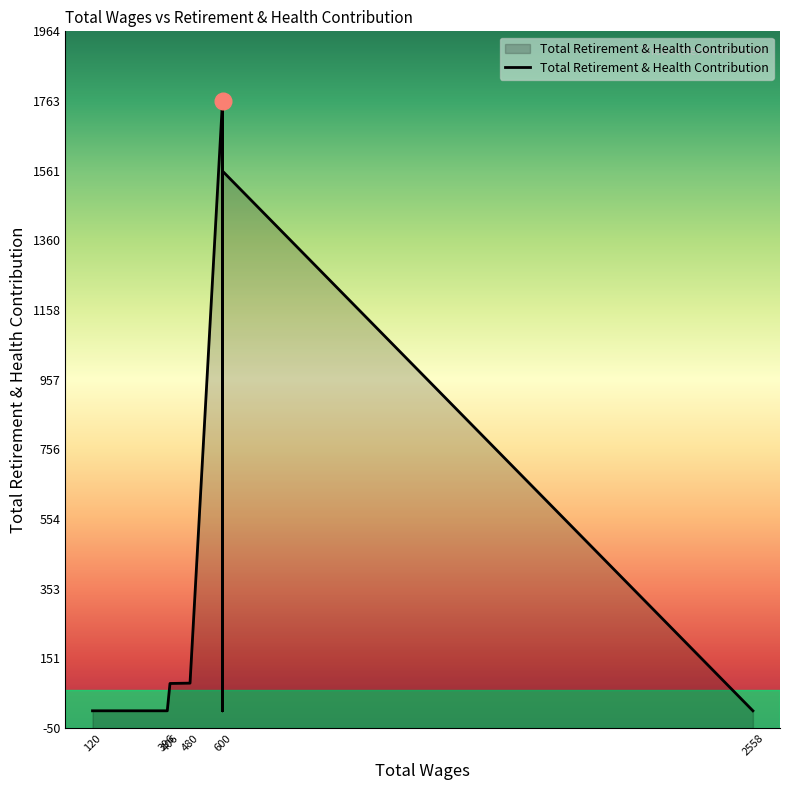

What is the maximum value shown in the chart?

1764